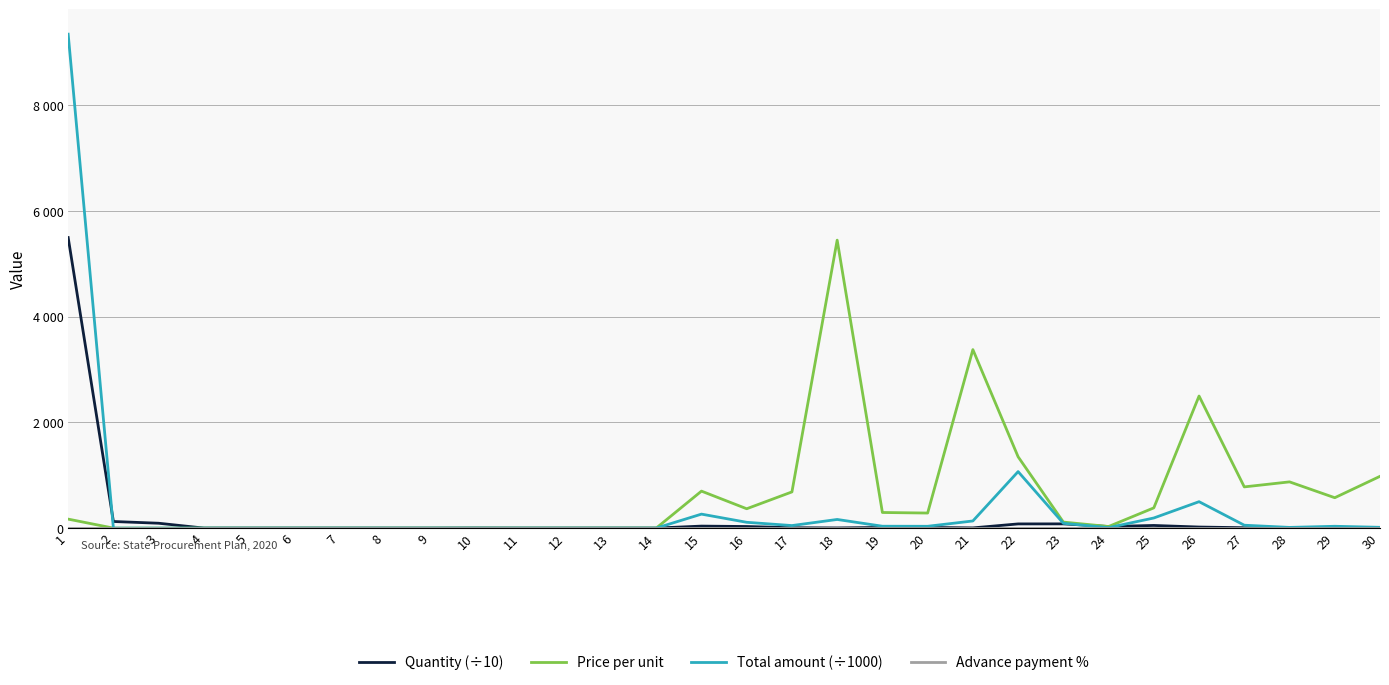

Is it true that Quantity (÷10) equals 1.0 at 21?

False